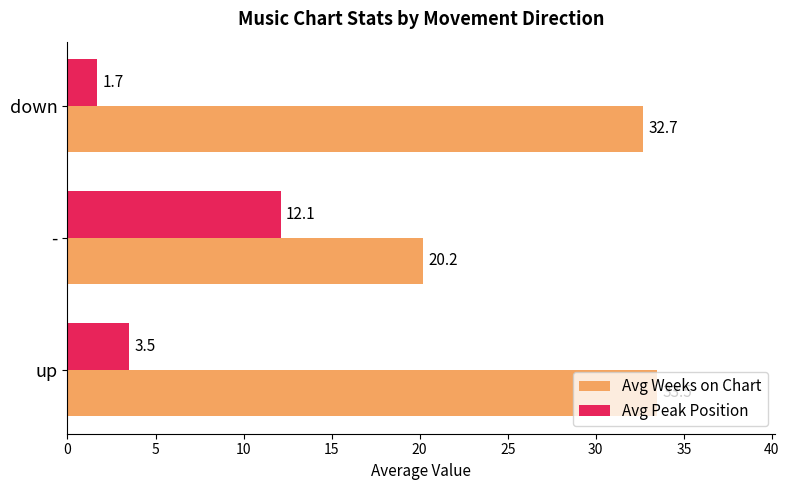

What is the average value of the Avg Weeks on Chart series?

28.8